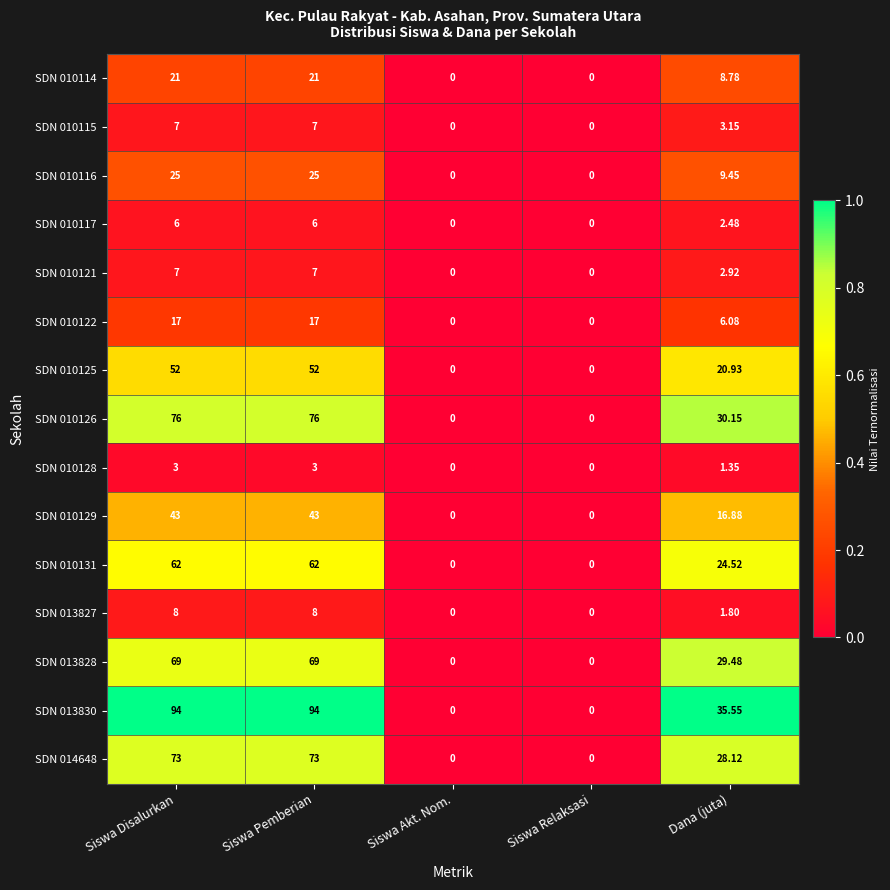

Where does the SDN 013828 series first go above 29?

Siswa Disalurkan